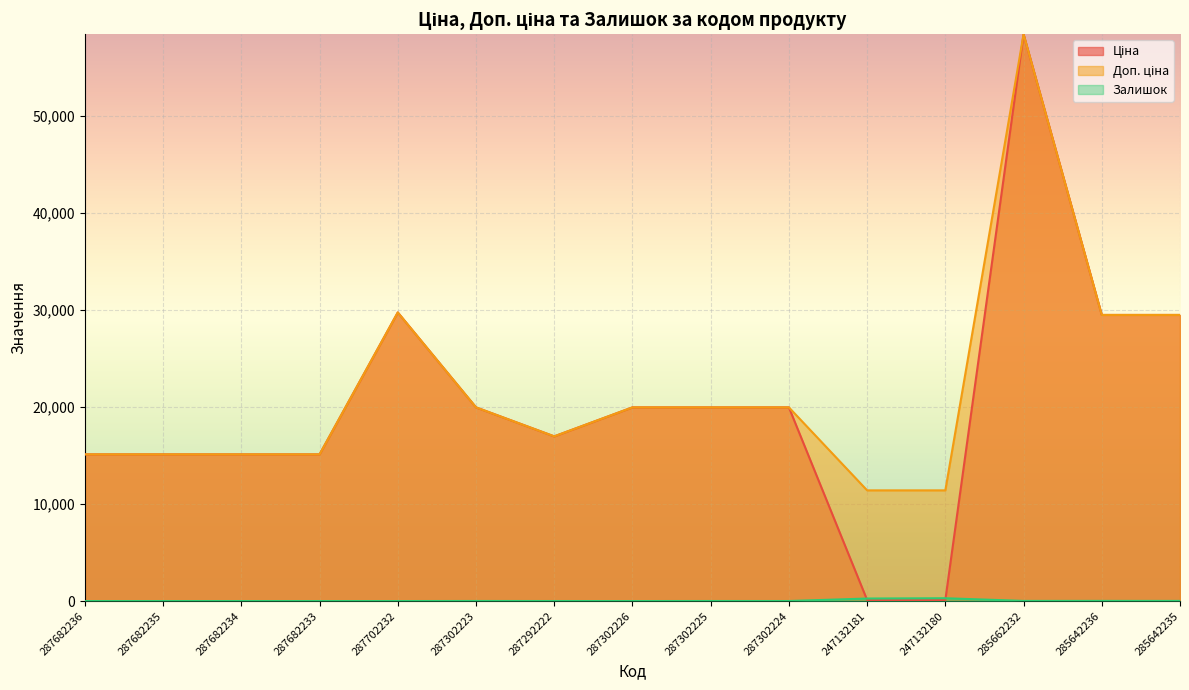

Where does the Доп. ціна series first go above 19964?

287702232